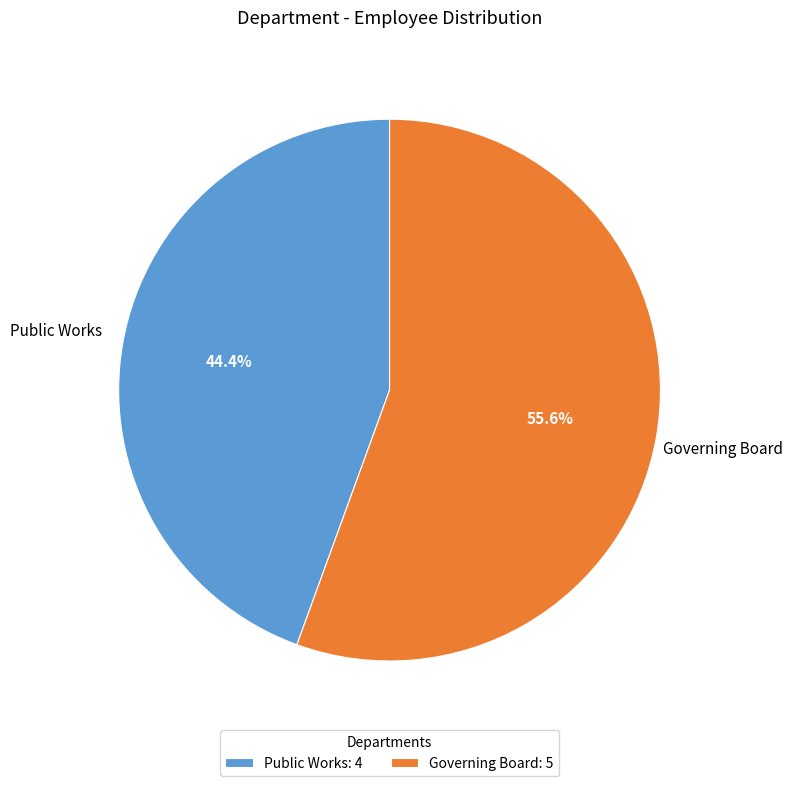

What is the ratio of the value at Public Works to the value at Governing Board?

0.8